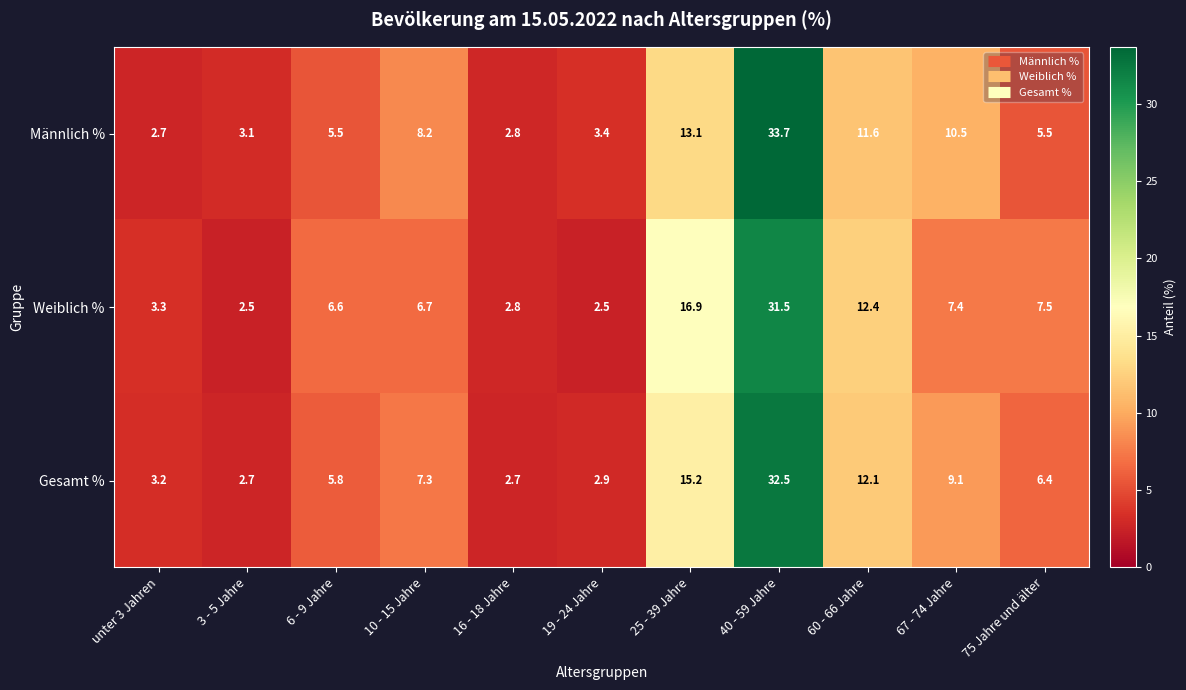

How many series are shown in this chart?

3